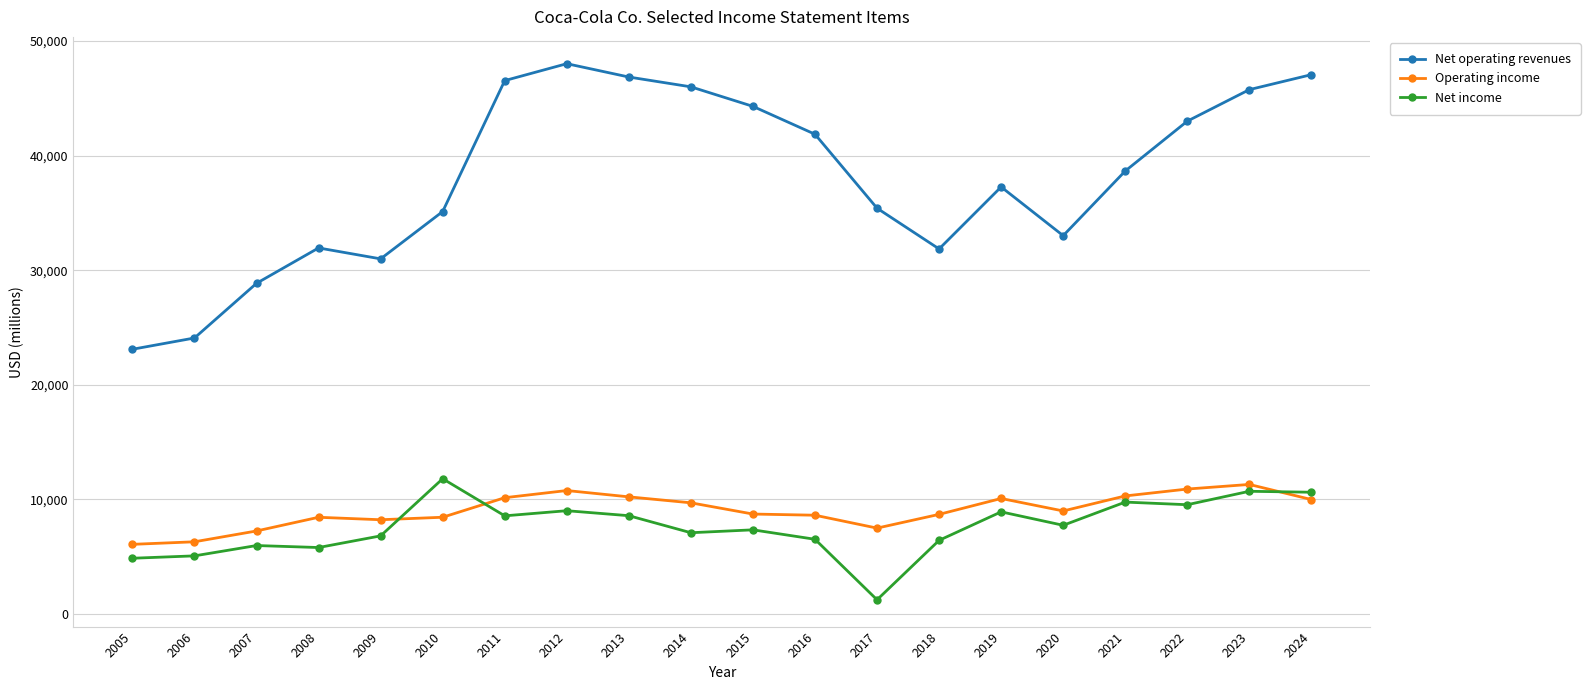

What is the sum of all Net operating revenues values?

759690